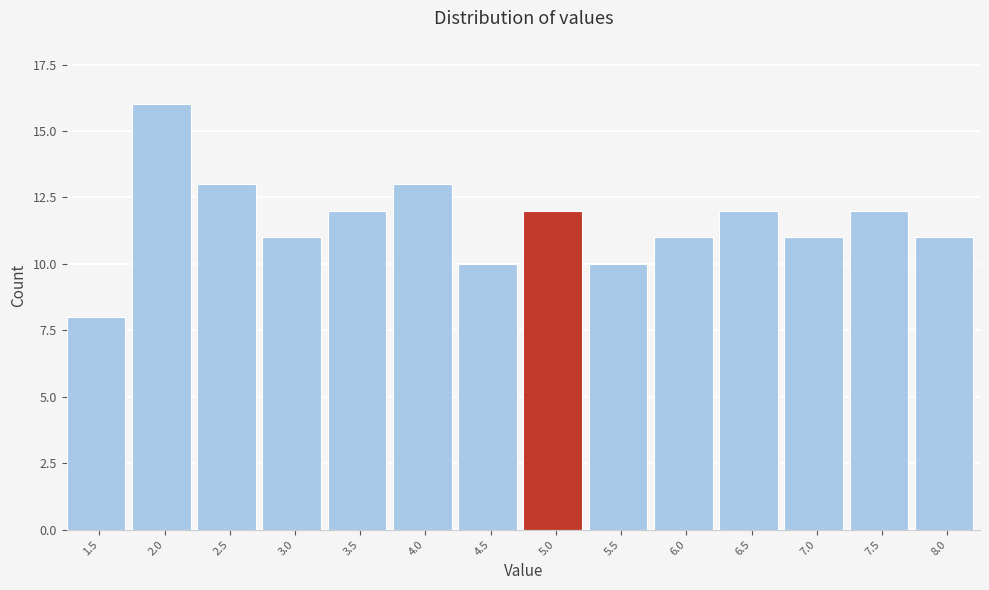

Reading left to right, what are all the values shown in this chart?

8	16	13	11	12	13	10	12	10	11	12	11	12	11